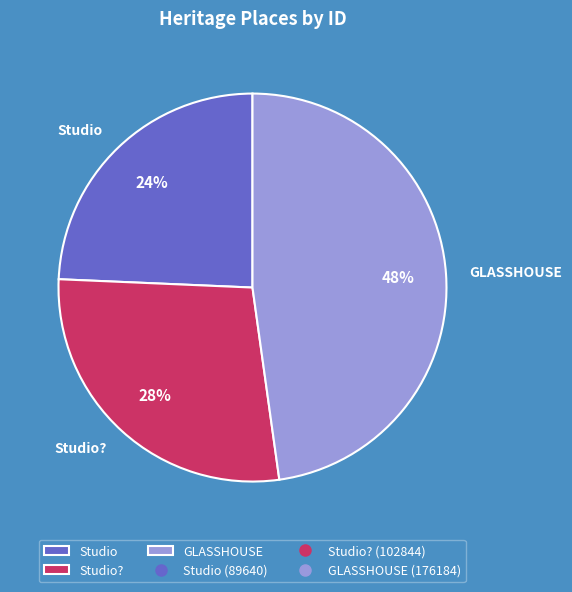

Is it true that GLASSHOUSE is 48% of the pie?

True